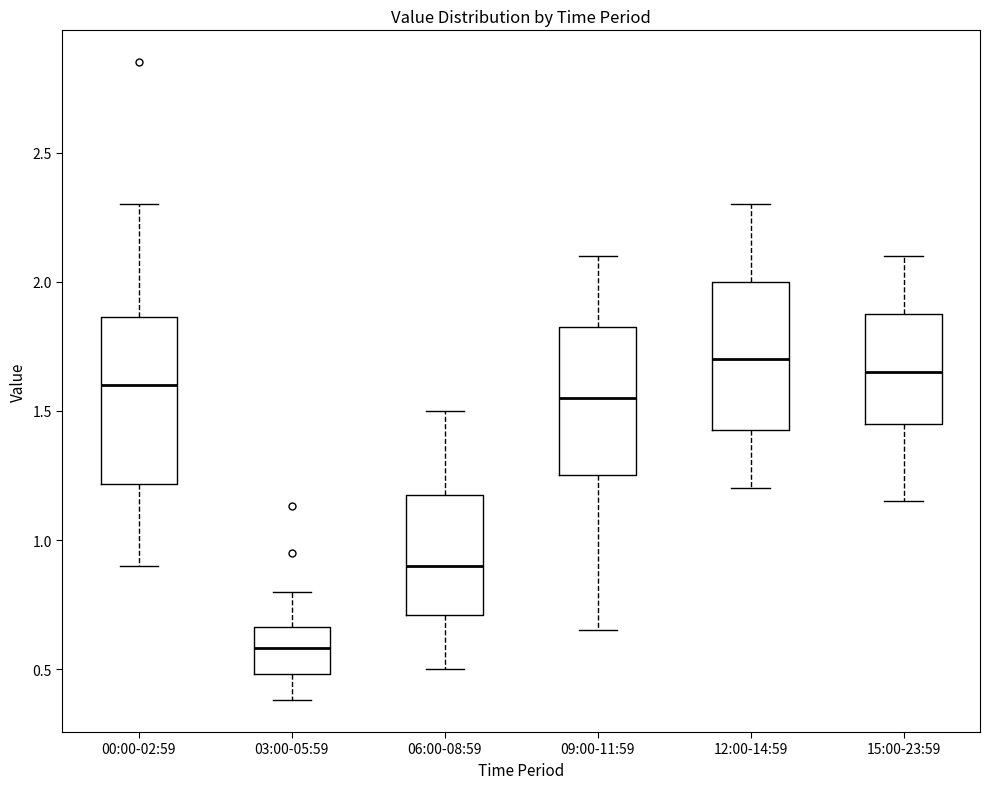

Reading left to right, transcribe this box plot: for each box, give where its median line is, the range the box spans, and where its two whiskers end, as read against the y-axis. The values are not printed on the chart, so give them approximately, as read against the axis.

00:00-02:59: median 1.60, box 1.20 to 1.85, whiskers 0.90 to 2.30
03:00-05:59: median 0.60, box 0.50 to 0.65, whiskers 0.40 to 0.80
06:00-08:59: median 0.90, box 0.70 to 1.20, whiskers 0.50 to 1.50
09:00-11:59: median 1.55, box 1.25 to 1.85, whiskers 0.65 to 2.10
12:00-14:59: median 1.70, box 1.45 to 2.00, whiskers 1.20 to 2.30
15:00-23:59: median 1.65, box 1.45 to 1.90, whiskers 1.15 to 2.10